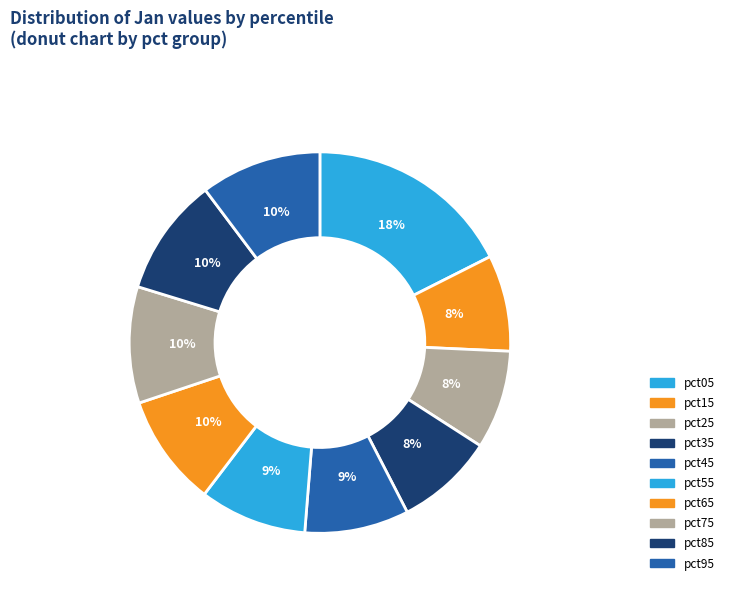

To the nearest percent, what is the difference between the pct45 and pct75 slice percentages?

1%